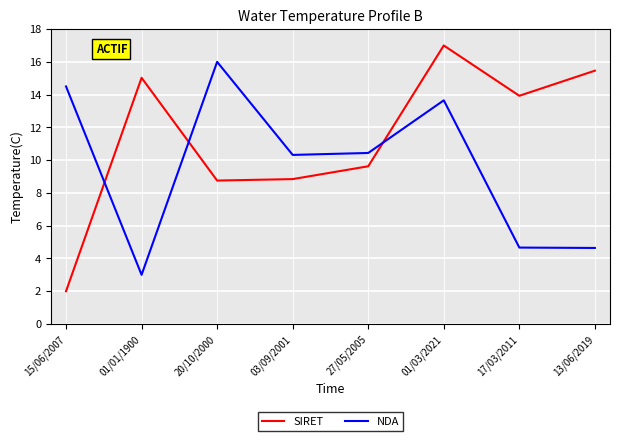

What position from the left is 17/03/2011?

7